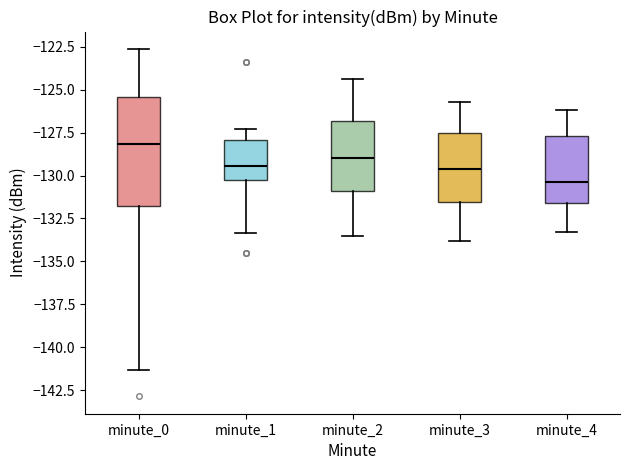

Reading left to right, read every box against the y-axis: the position of its median line, the range the box covers, and the ends of its whiskers. The values are not printed on the chart, so give them approximately, as read against the axis.

minute_0: median -128.0, box -132.0 to -125.5, whiskers -141.5 to -122.5
minute_1: median -129.5, box -130.5 to -128.0, whiskers -133.5 to -127.5
minute_2: median -129.0, box -131.0 to -127.0, whiskers -133.5 to -124.5
minute_3: median -129.5, box -131.5 to -127.5, whiskers -134.0 to -125.5
minute_4: median -130.5, box -131.5 to -127.5, whiskers -133.5 to -126.0